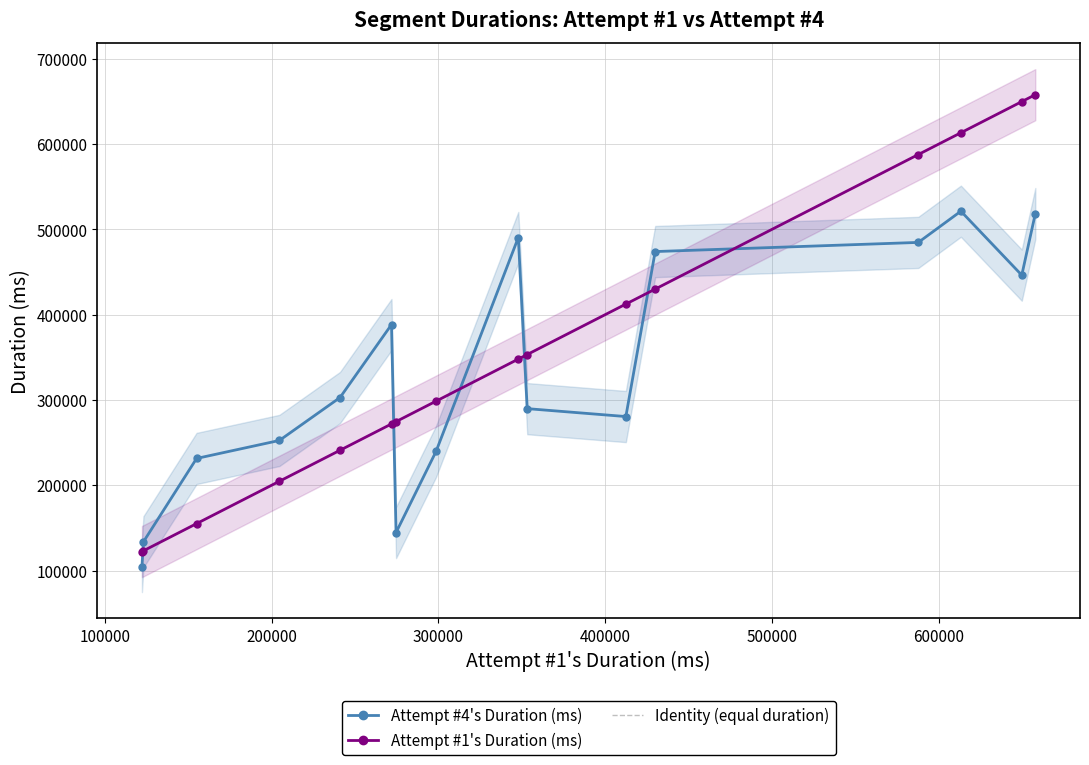

True or false: Attempt #4's Duration (ms) and Attempt #1's Duration (ms) cross at least once.

True